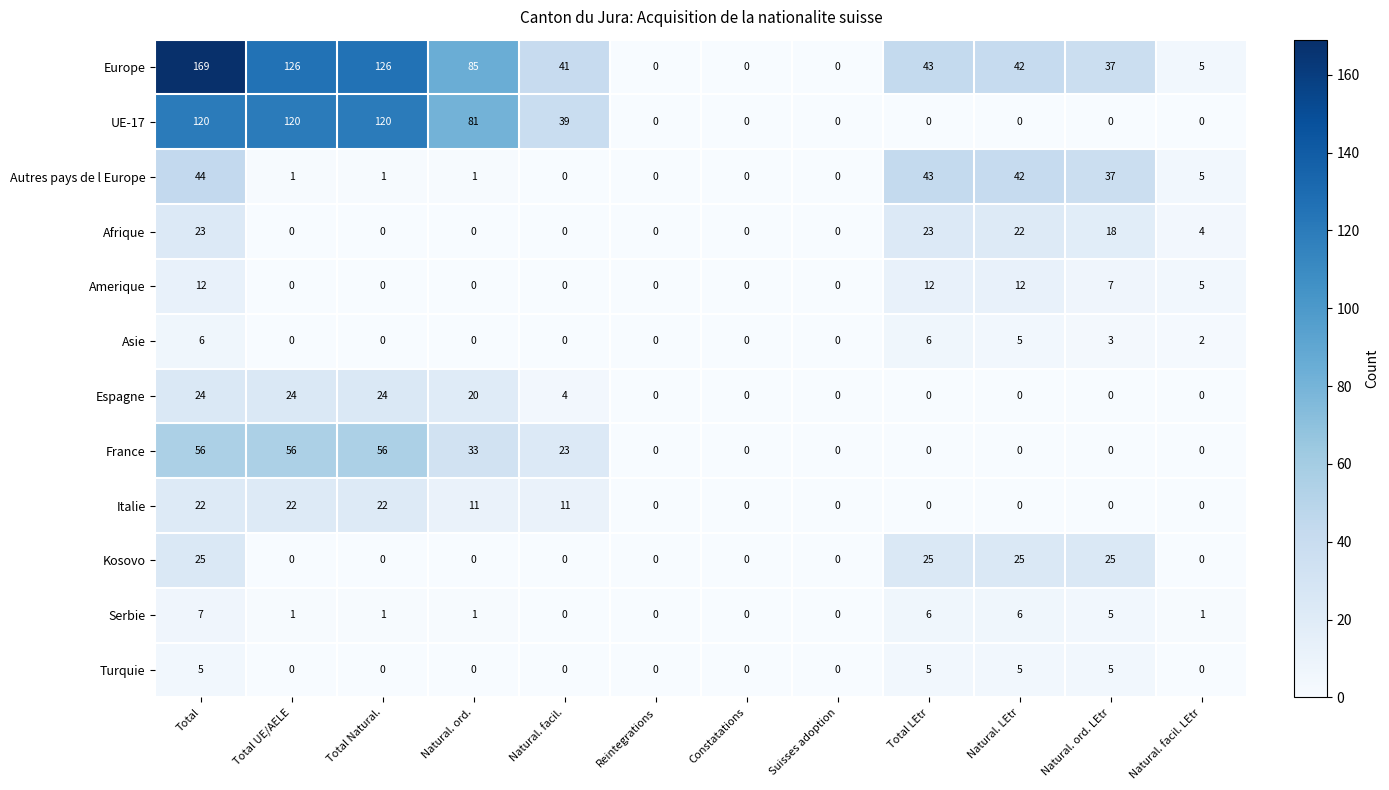

What is the highest value of the Turquie series?

5